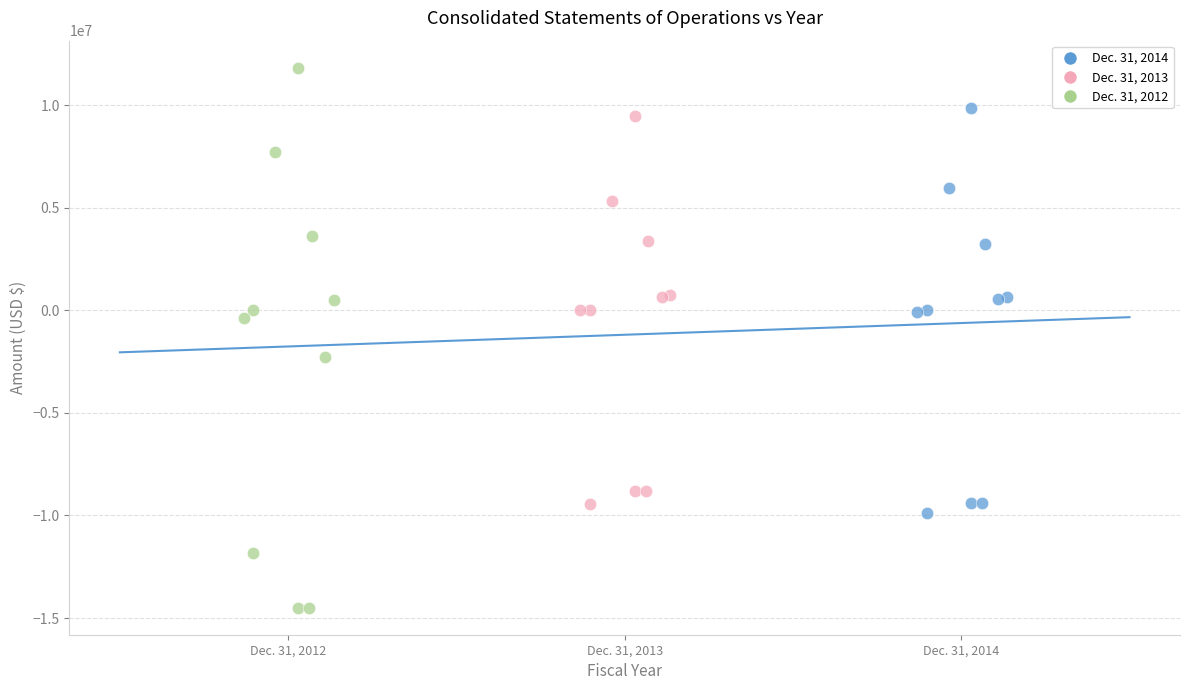

Which series has the widest spread of Y values?

Dec. 31, 2012